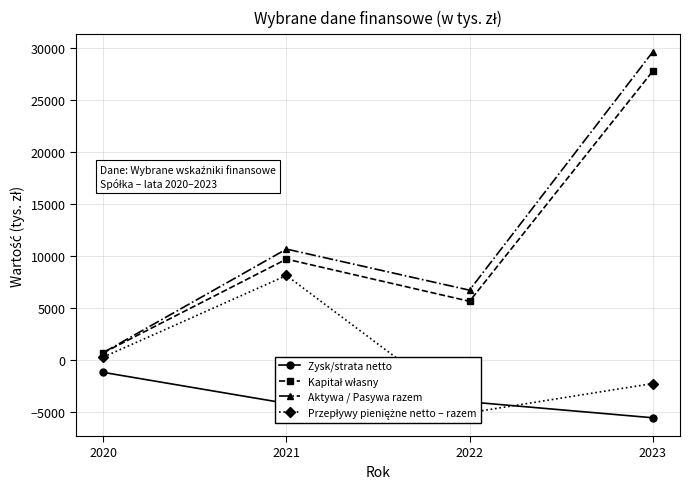

Does the chart display data point markers on the line(s)?

Yes